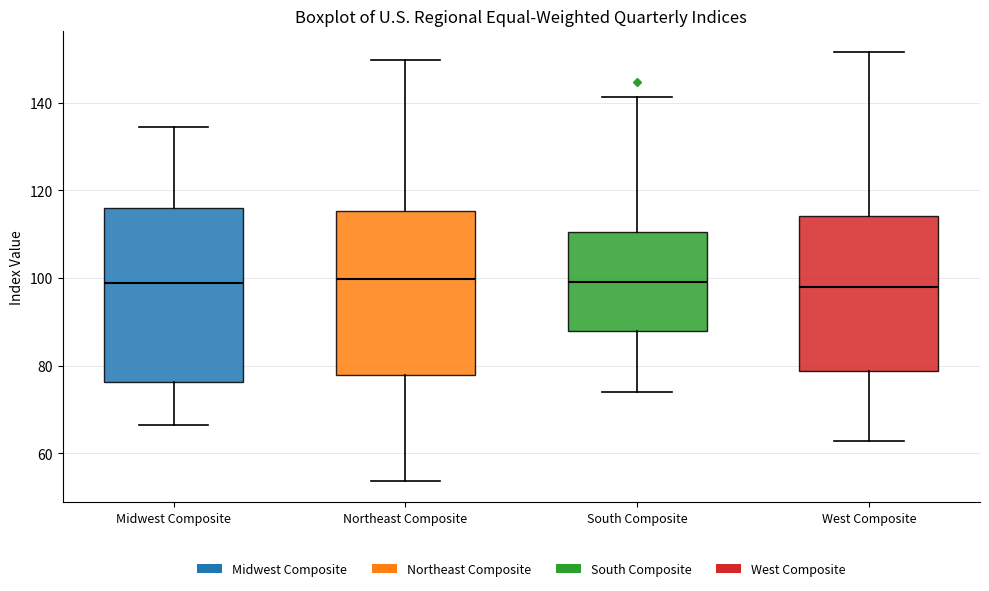

Which box is the tallest, from its lower edge to its upper edge?

Midwest Composite